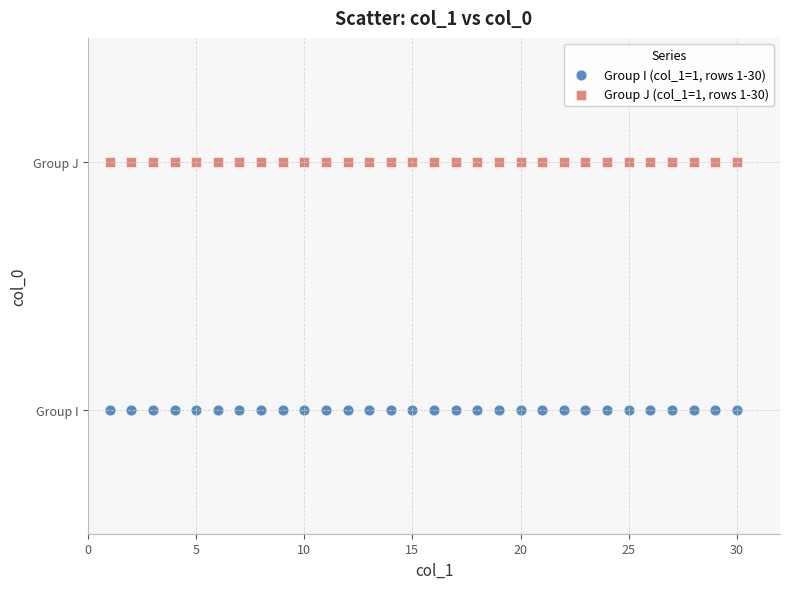

What are all the series names shown in the legend?

Group I (col_1=1, rows 1-30), Group J (col_1=1, rows 1-30)